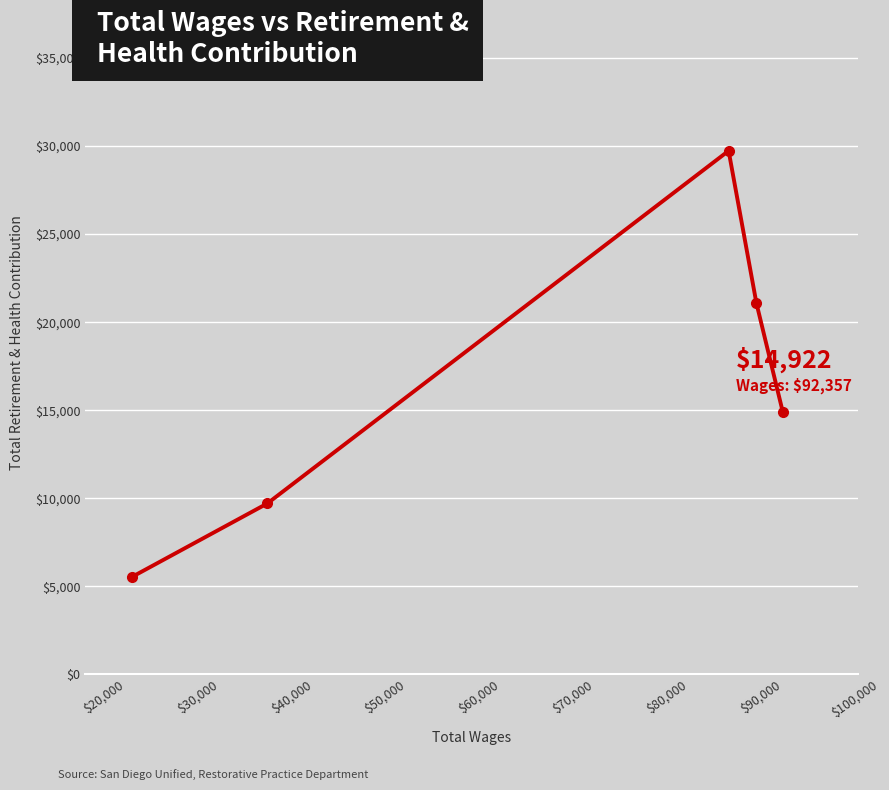

What is the sum of all values?

80973